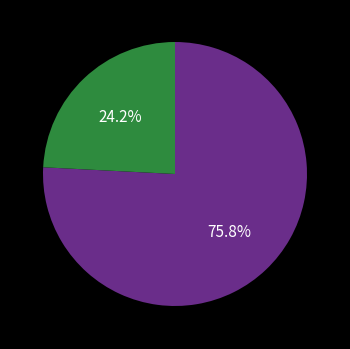

Does any single category account for the majority?

Yes